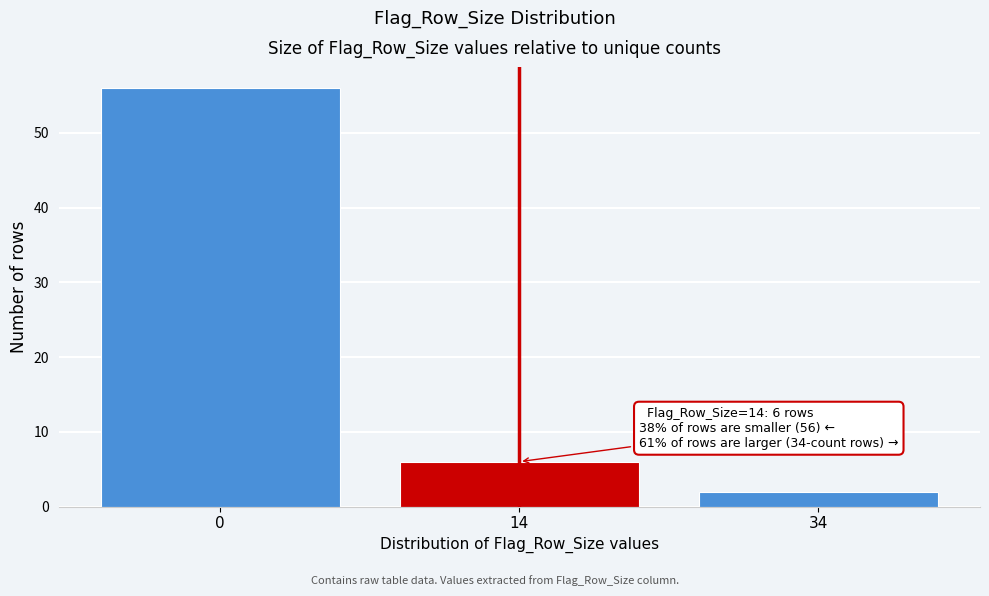

Reading left to right, extract all data points from this chart.

56	6	2